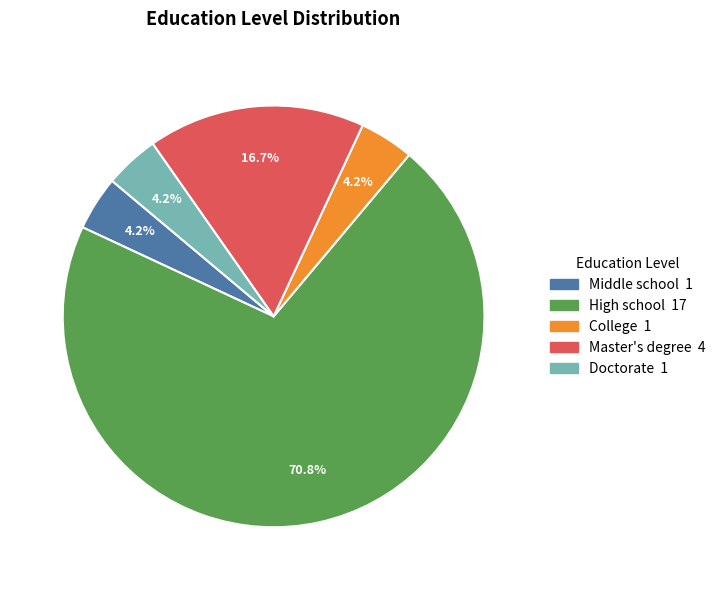

Is there any slice that represents more than half of the pie?

Yes